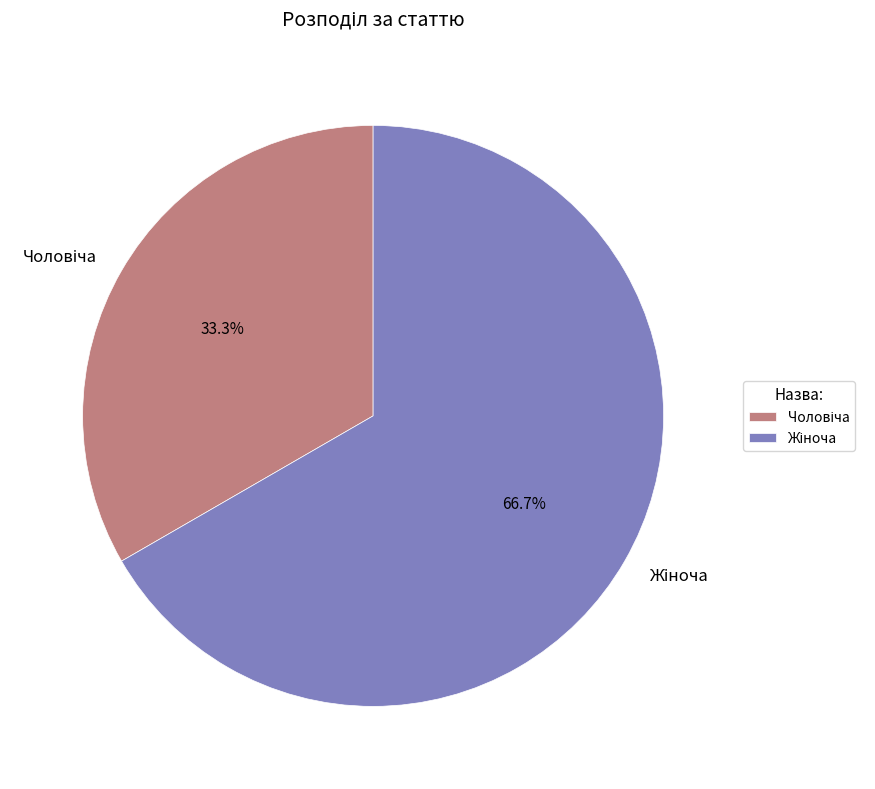

Does any single category account for the majority?

Yes